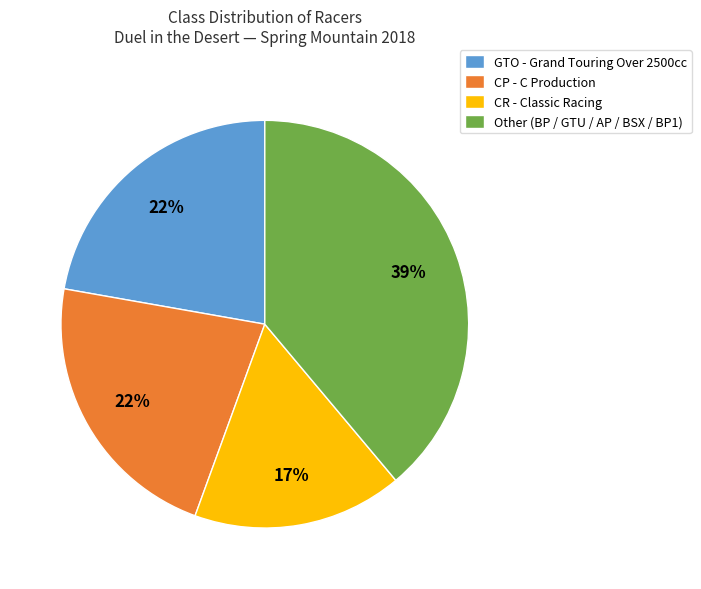

To the nearest percent, what is the average slice percentage?

25%